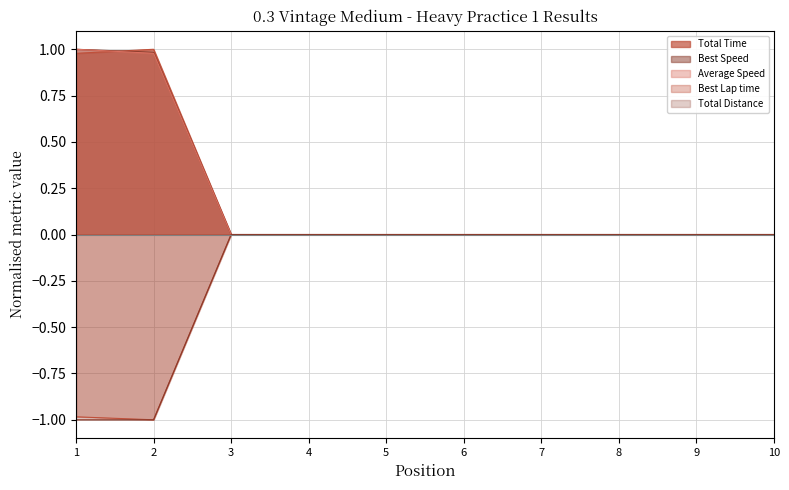

Count the Best Lap time values in the range 0 to 1.

8